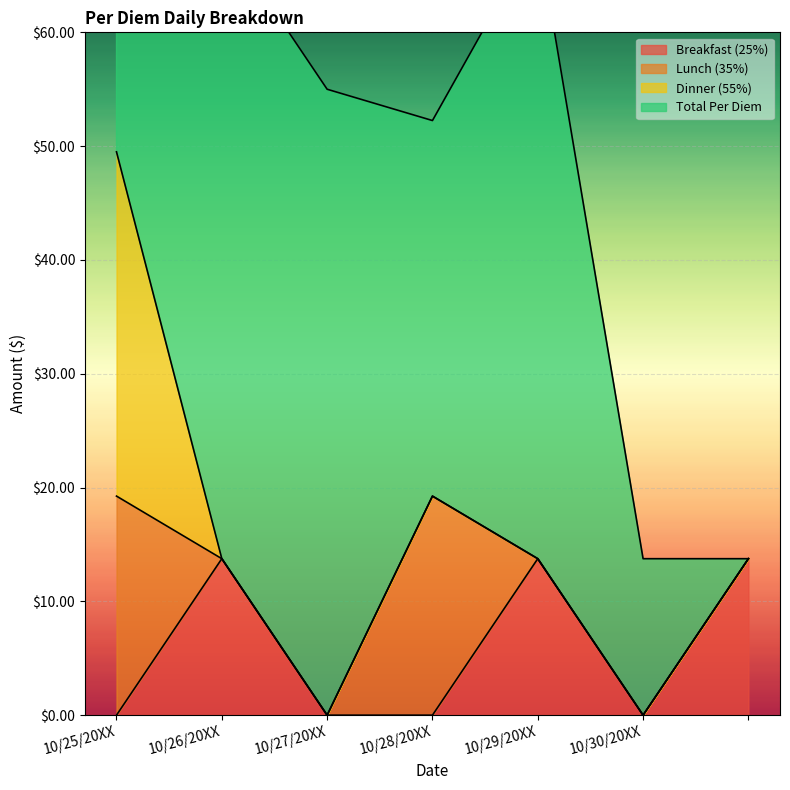

What position from the right is ?

1